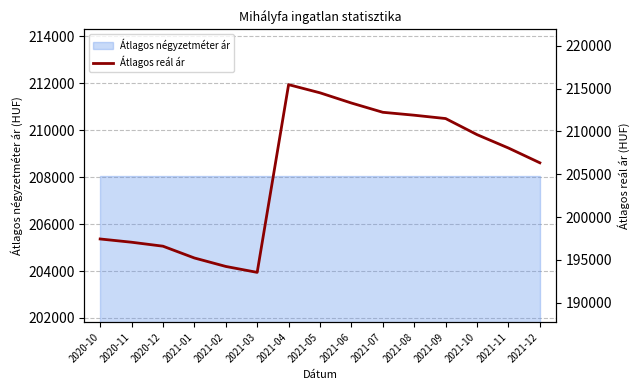

What is the smallest value displayed?

193543